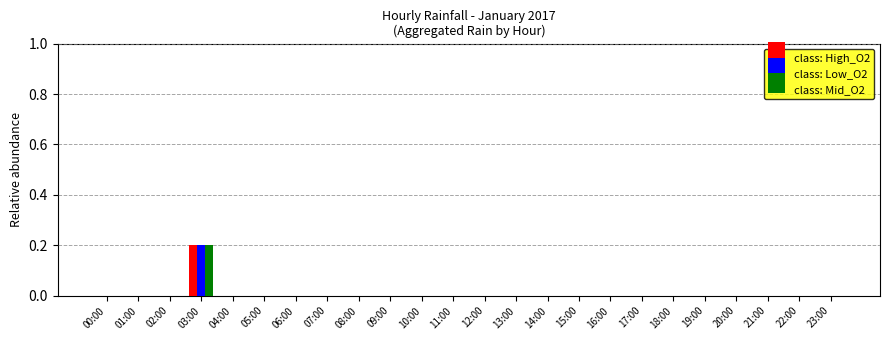

The class: Low_O2 series shows 0.0 at 22:00. True or false?

True